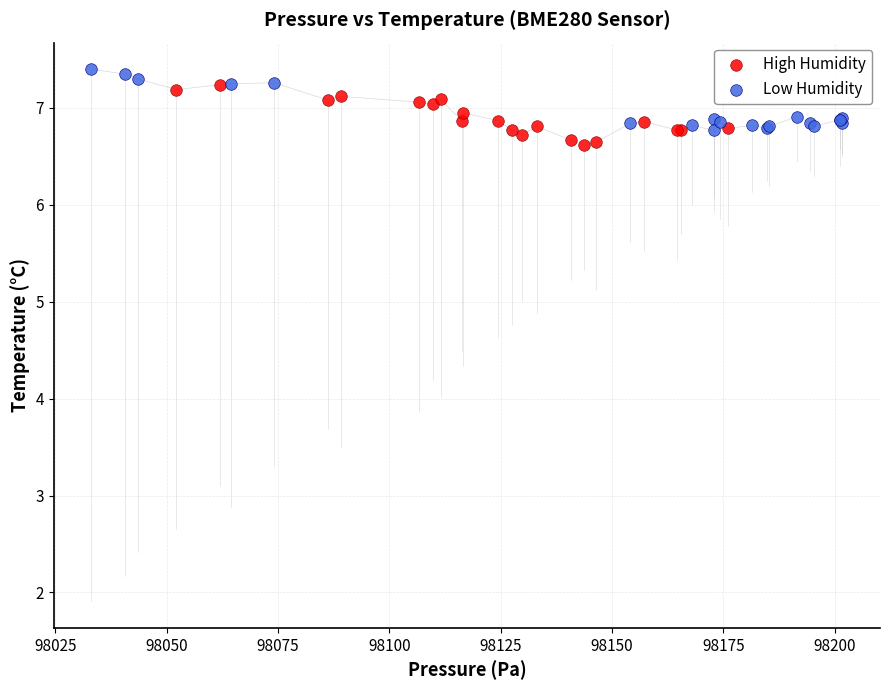

Which series contains the highest Y value?

Low Humidity